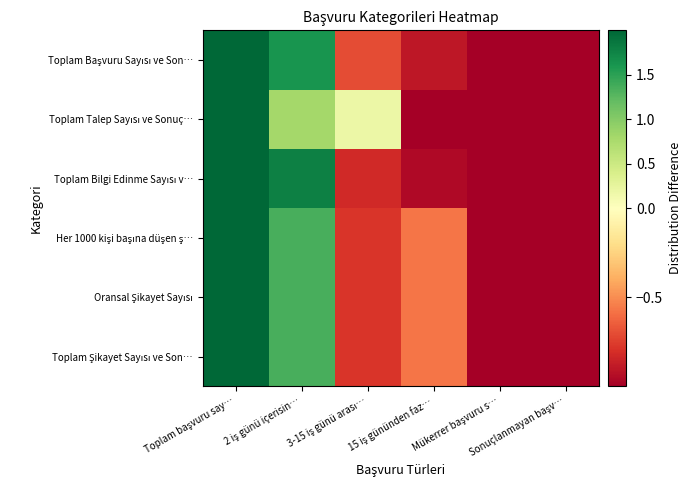

At how many categories does at least one series exceed 0?

3